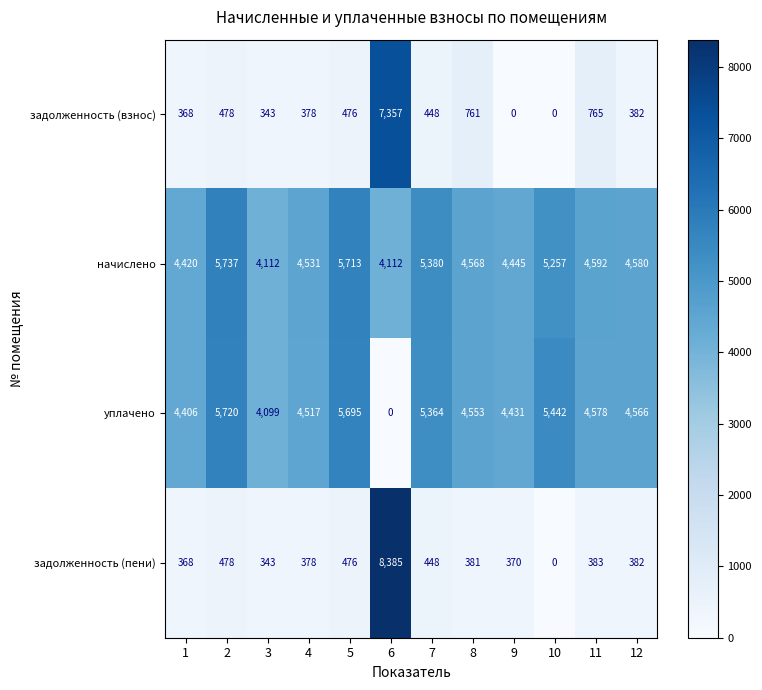

What is the spread (max minus min) of values at 3?

3769